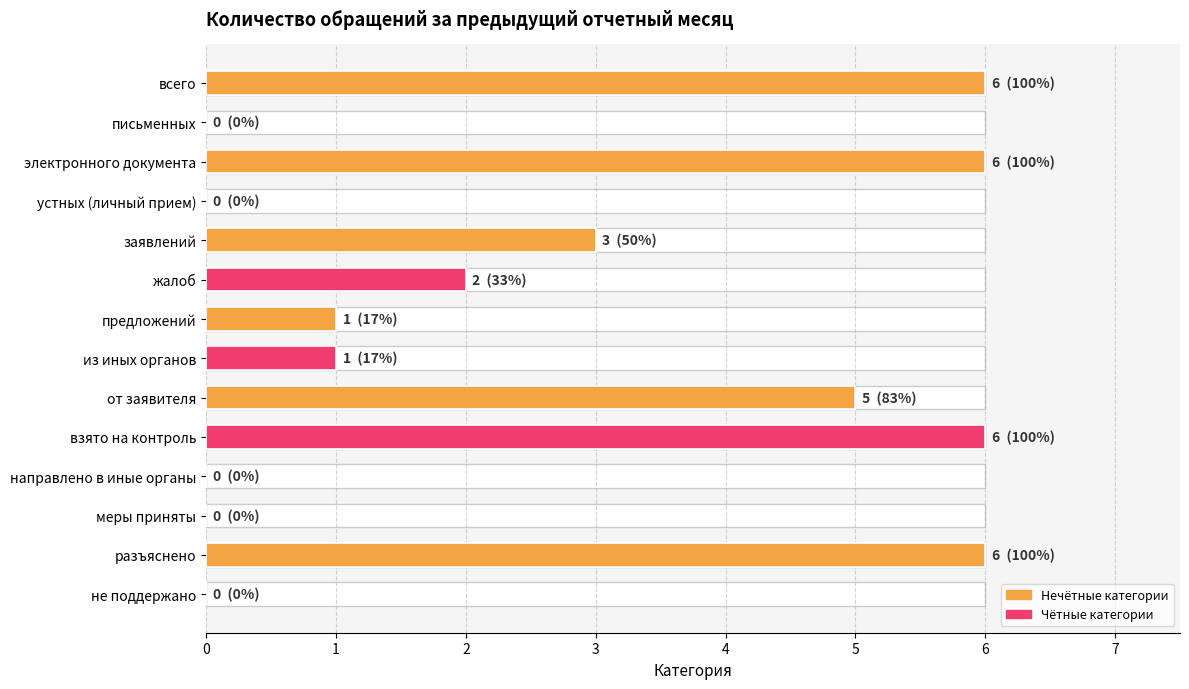

List the labels in order of value, largest first.

всего, электронного документа, взято на контроль, разъяснено, от заявителя, заявлений, жалоб, предложений, из иных органов, письменных, устных (личный прием), направлено в иные органы, меры приняты, не поддержано